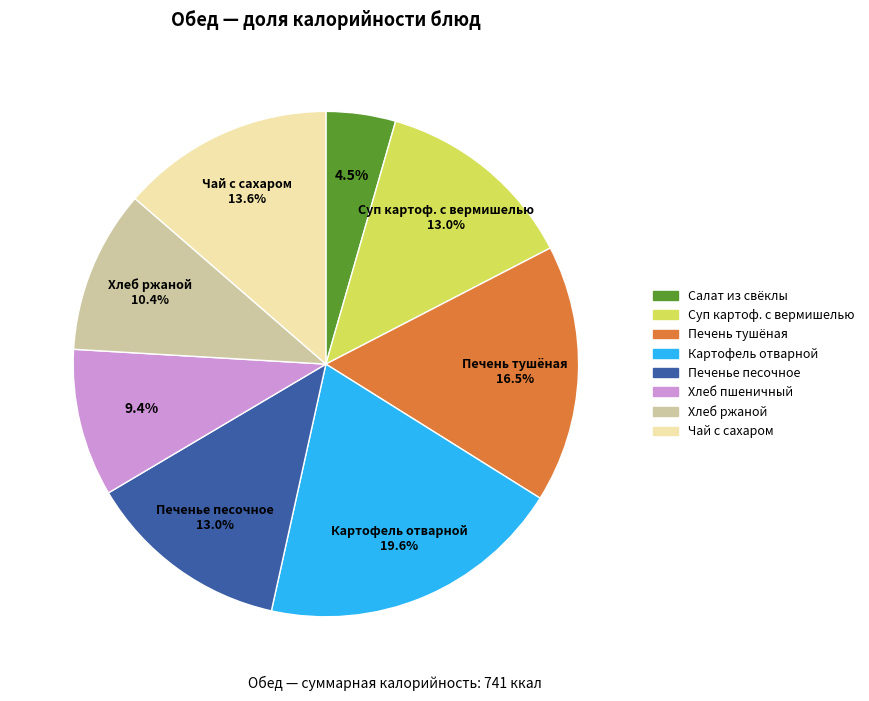

How many slices are in this pie chart?

8